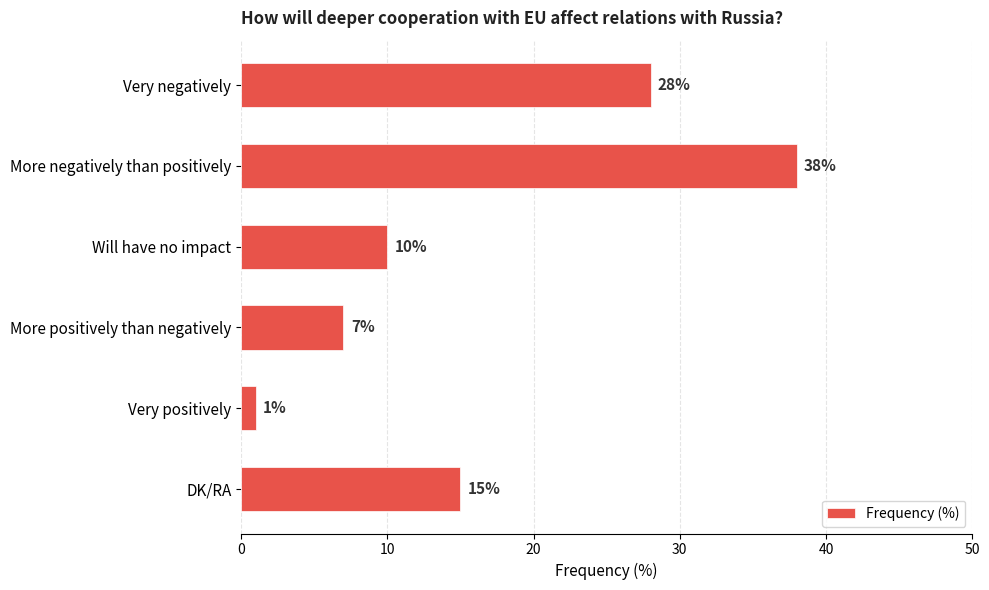

Rank the categories by value from lowest to highest.

Very positively, More positively than negatively, Will have no impact, DK/RA, Very negatively, More negatively than positively